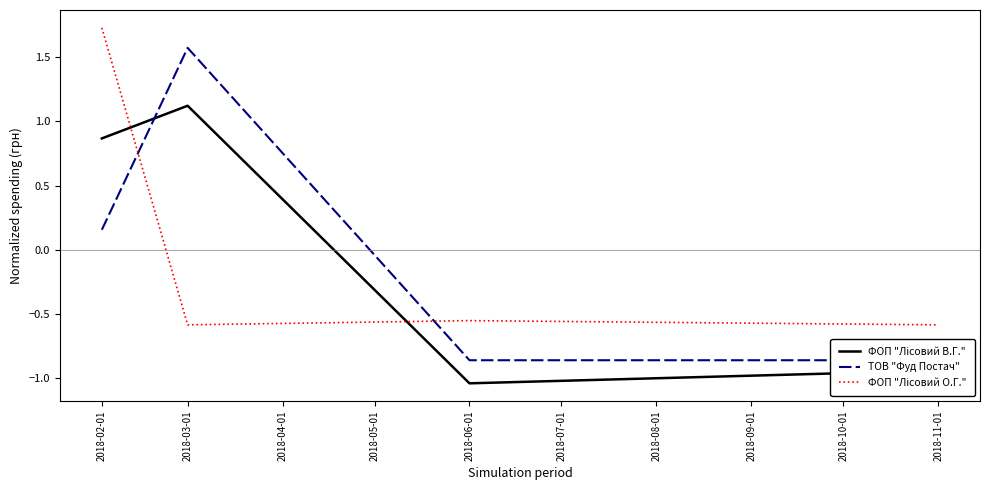

Which series changed the most between 2018-03-01 and 2018-11-01?

ТОВ "Фуд Постач"